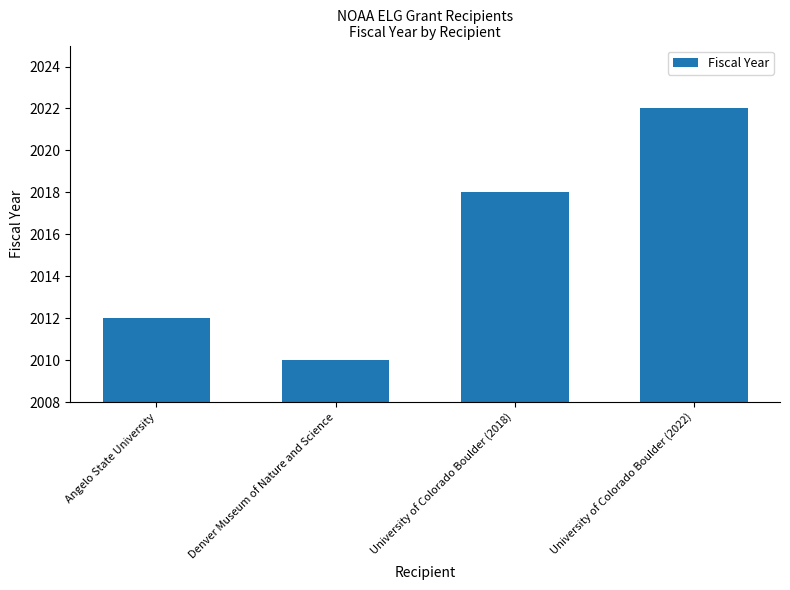

What is the label of the 4th bar from the left?

University of Colorado Boulder (2022)